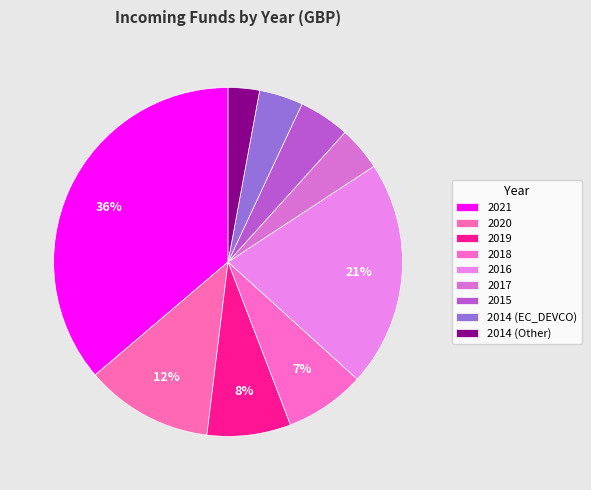

The 2016 slice represents 35% of the pie. True or false?

False